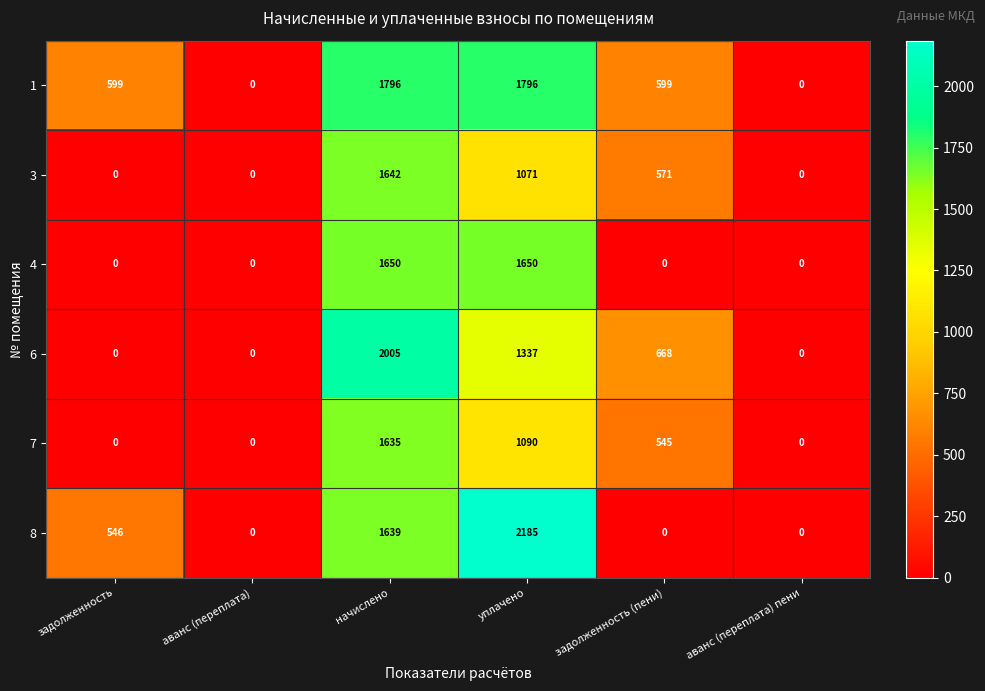

What is the average value of the 6 series?

668